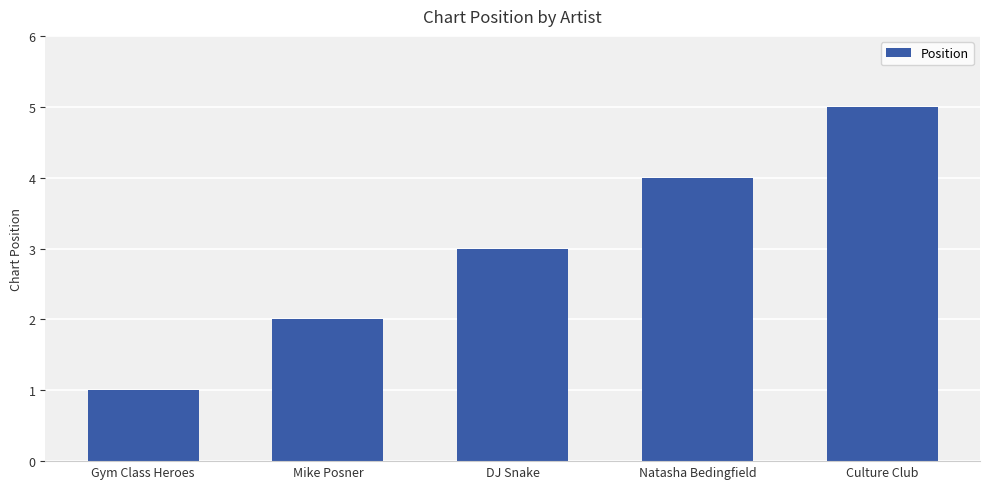

Which label corresponds to the largest value in the chart?

Culture Club